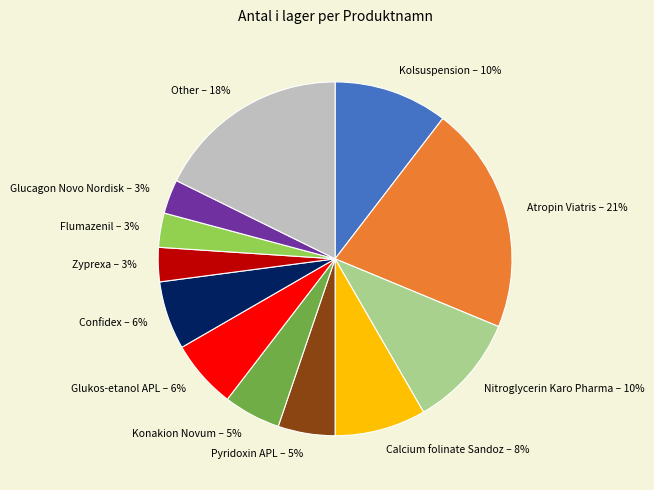

Between Confidex and Zyprexa, which is larger?

Confidex